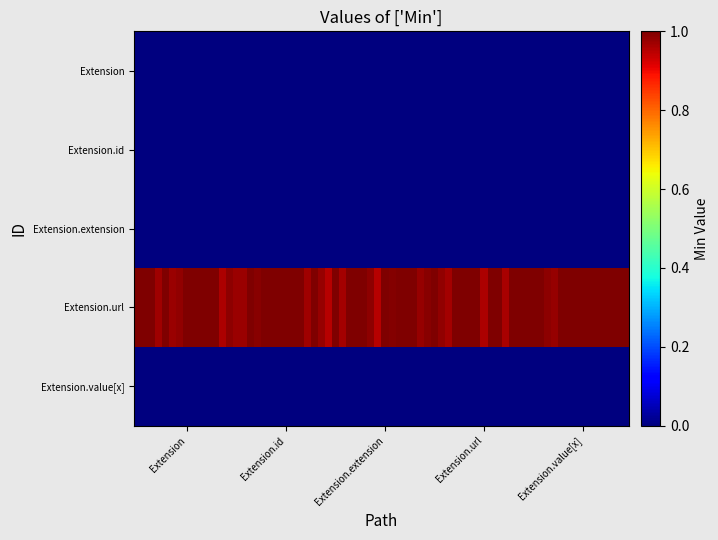

What is the difference between the highest and lowest values at Extension.url?

1